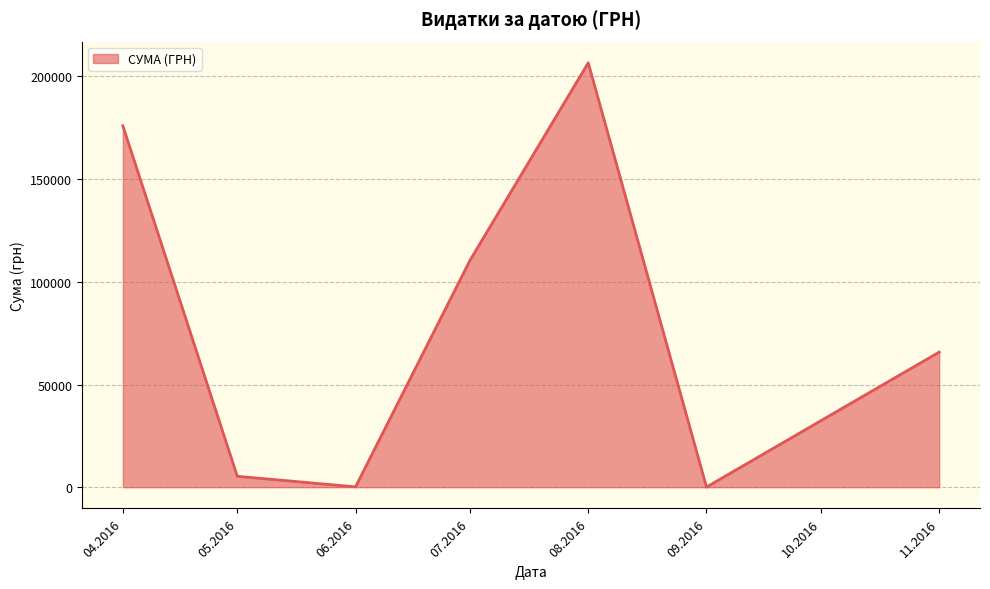

What is the sum of all values?

564444.3